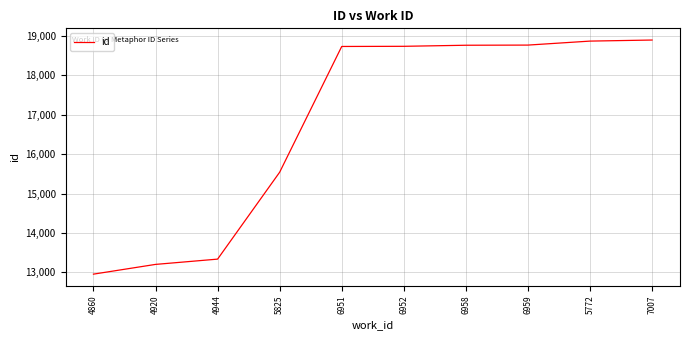

Where is the data nearest to the value 15925?

5825